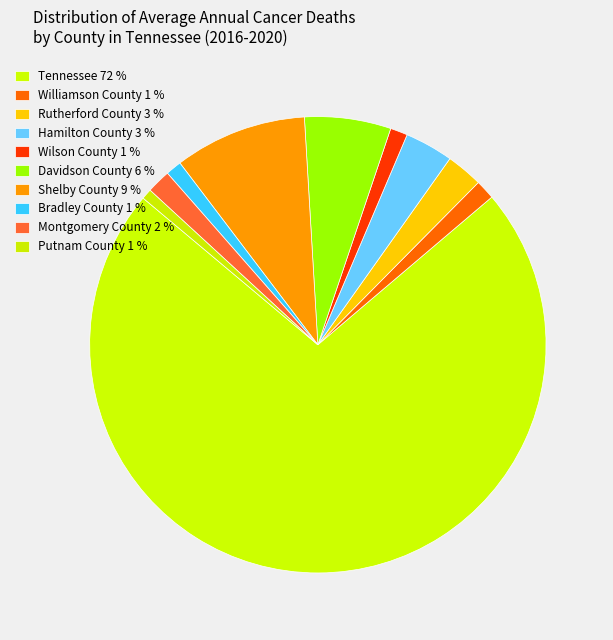

Does any single category account for the majority?

Yes